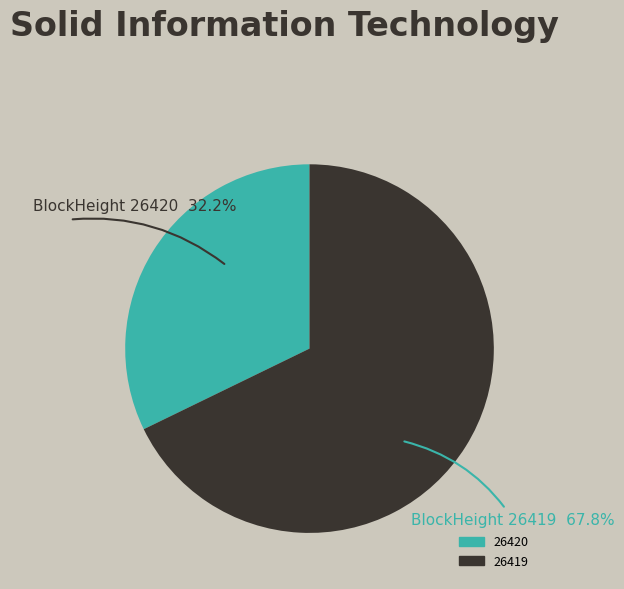

Rank the categories by value from lowest to highest.

26420, 26419